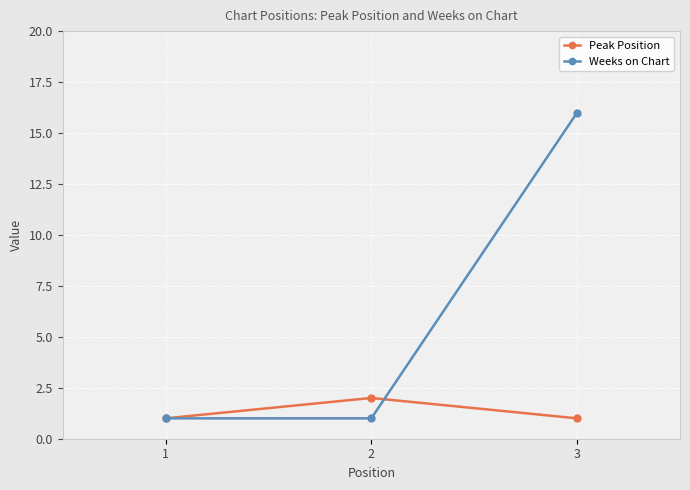

True or false: Peak Position has a value of 2 at 2.

True